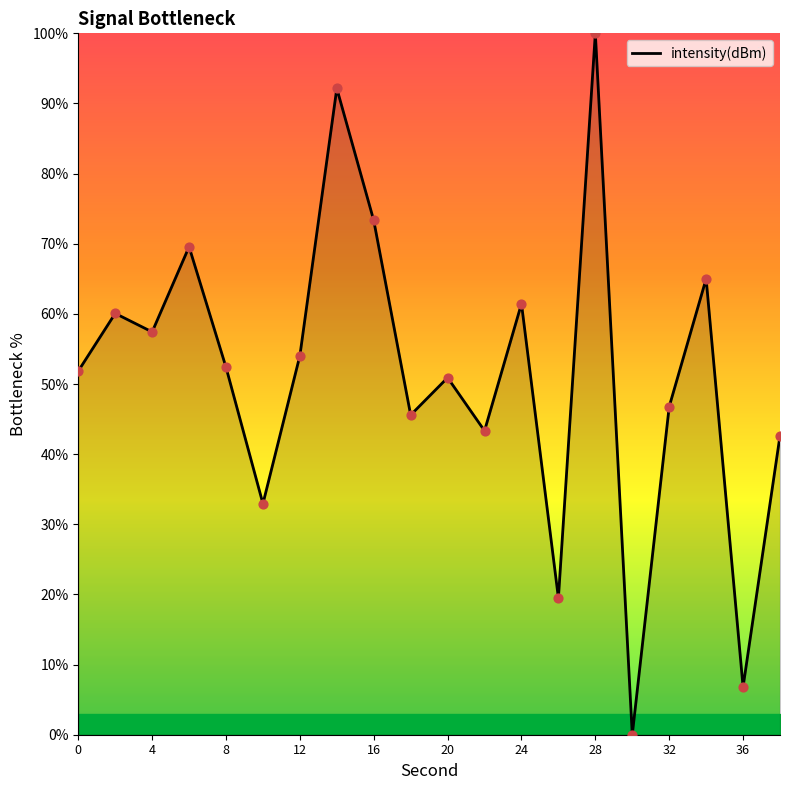

What is the difference between the maximum and minimum values?

100.0